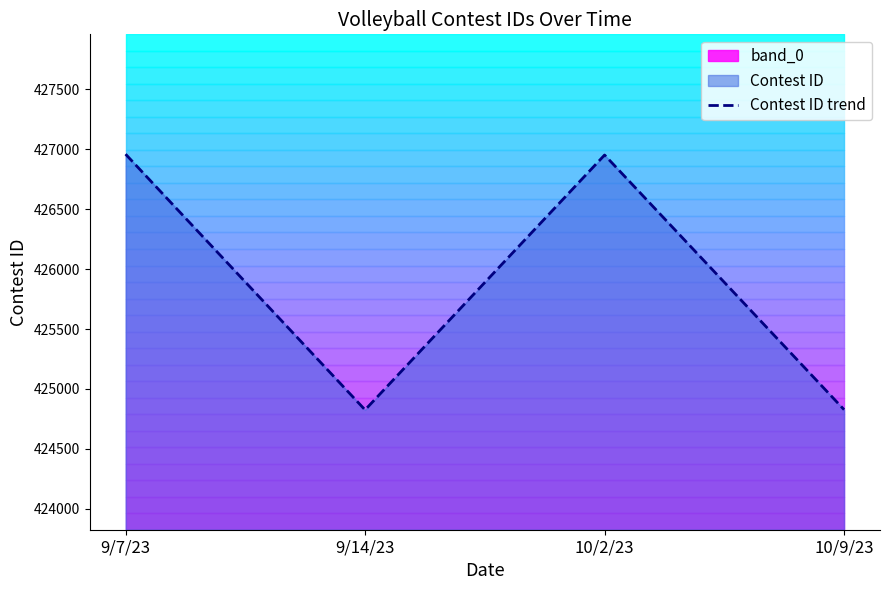

What is the sum of the values at 10/2/23 and 10/9/23?

851779